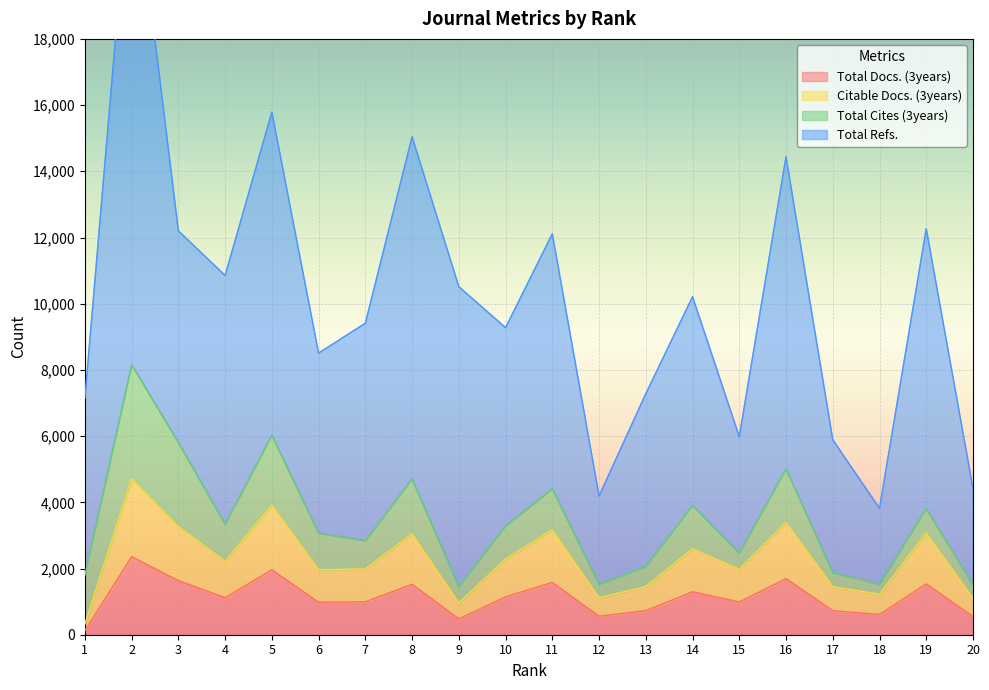

The Citable Docs. (3years) series shows 7346 at 2. True or false?

False